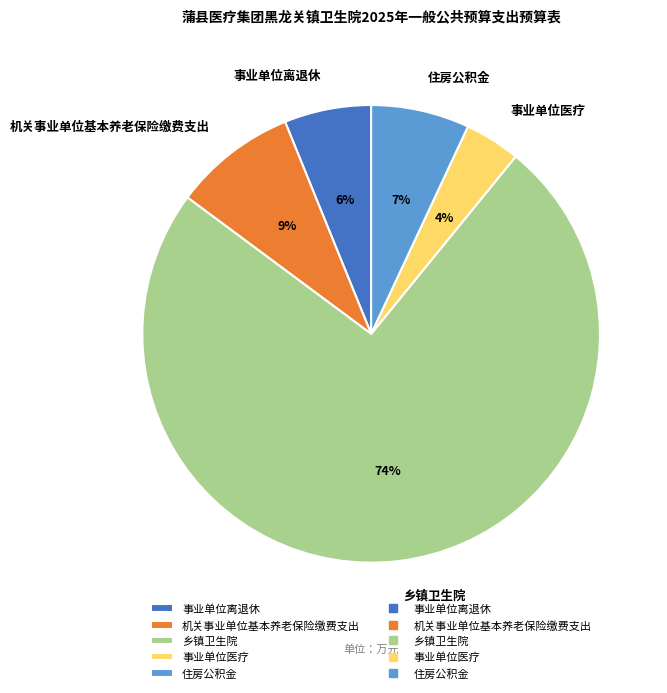

To the nearest percent, what percentage of the pie is 乡镇卫生院?

74%